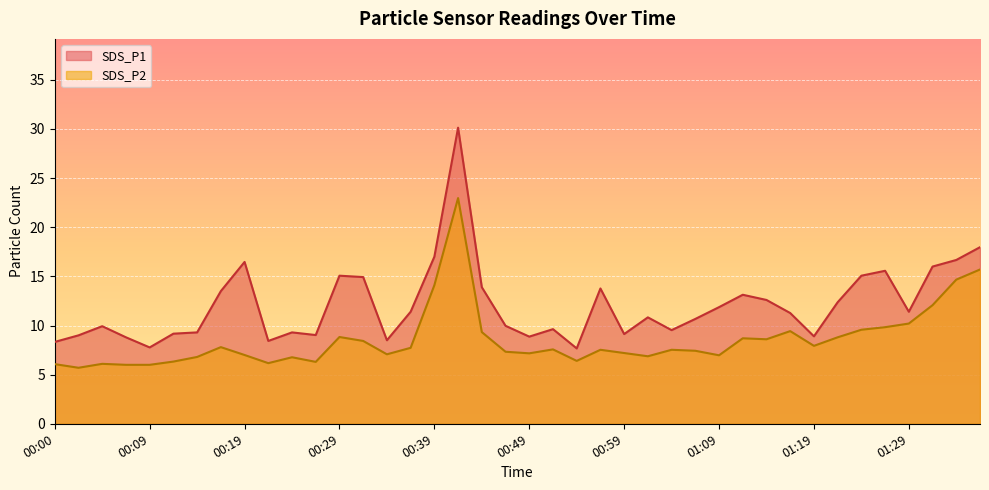

Between 01:19 and 01:29, which series saw the biggest shift?

SDS_P1